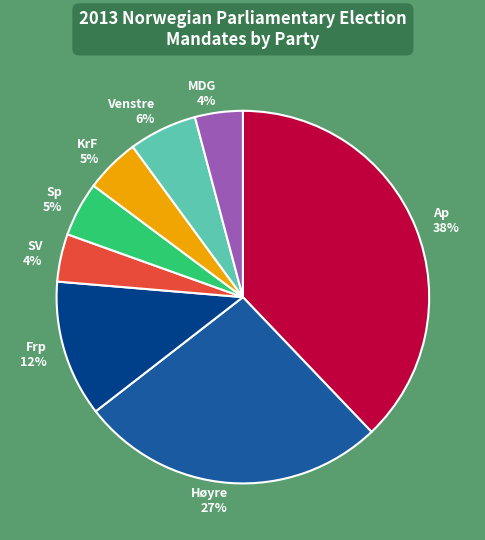

Count the number of slices in the pie.

8